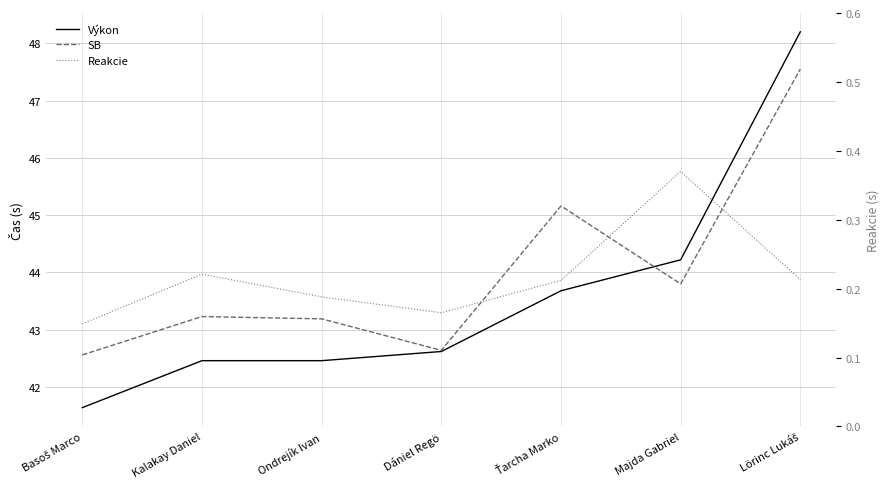

Which has a higher value, Majda Gabriel or Kalakay Daniel?

Majda Gabriel